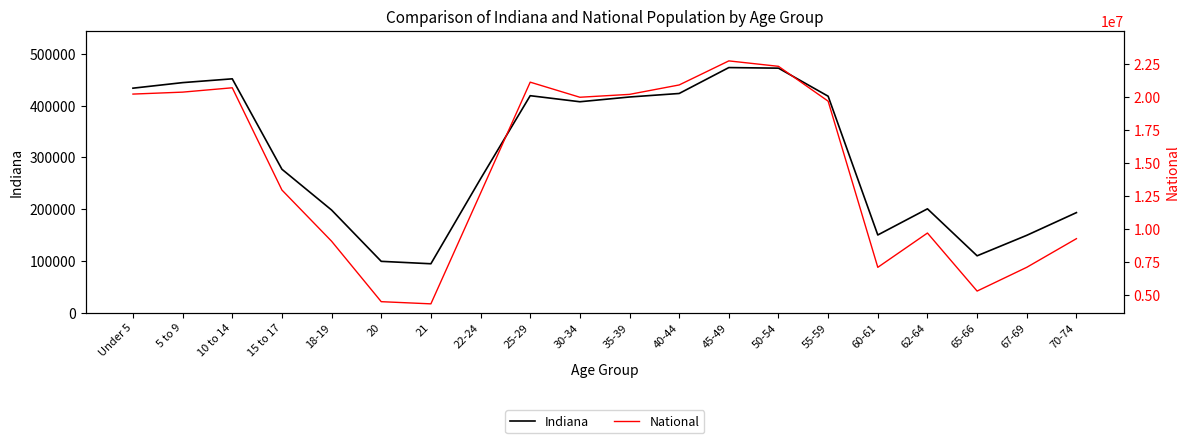

How many data points in Indiana are above 407815?

9